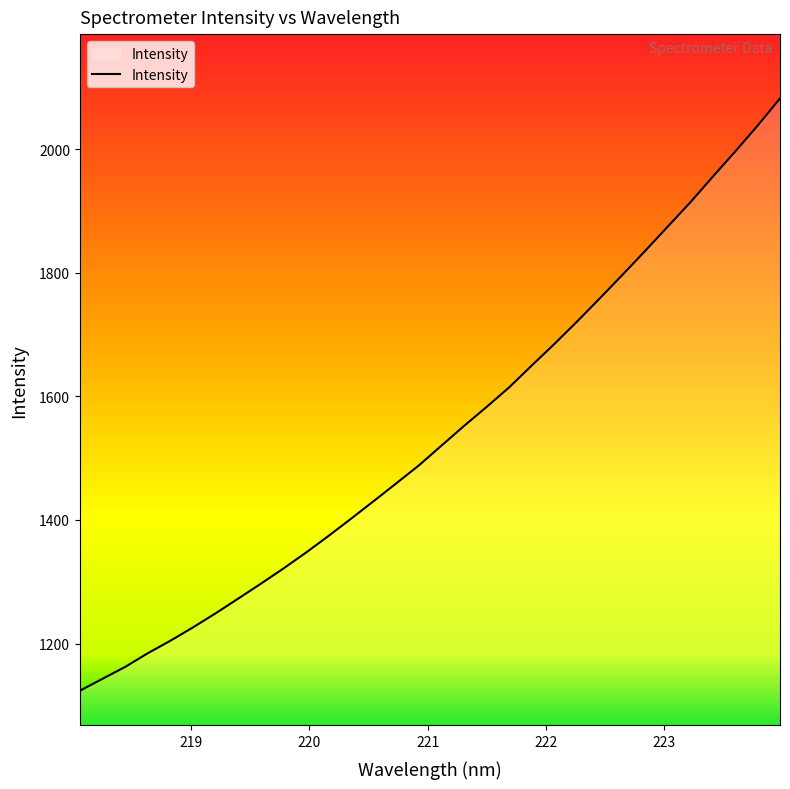

What is the difference between the maximum and minimum values?

958.6